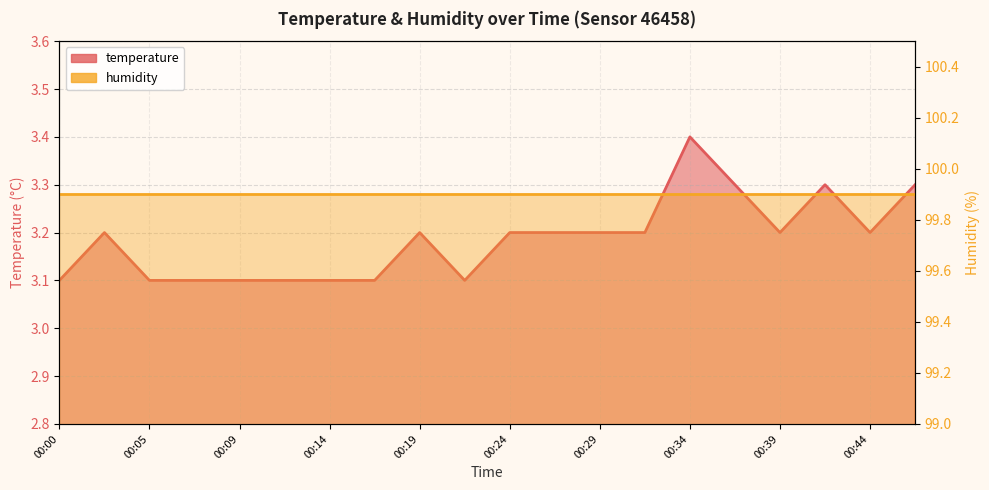

What is the change in value from 00:34 to 00:36?

-0.1